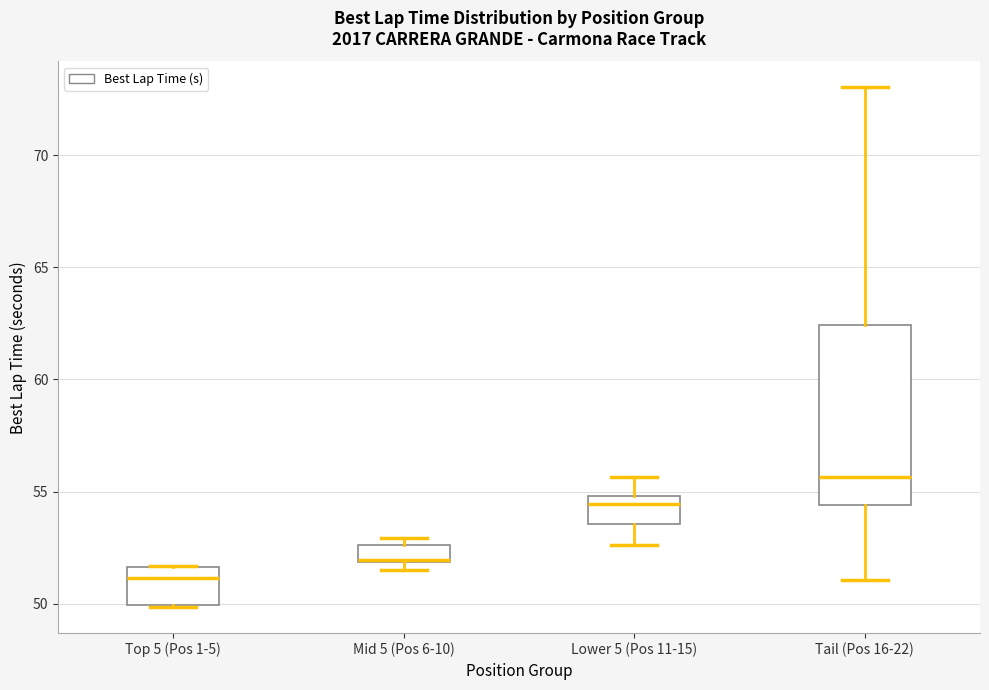

Reading left to right, transcribe this box plot: for each box, give where its median line is, the range the box spans, and where its two whiskers end, as read against the y-axis. The values are not printed on the chart, so give them approximately, as read against the axis.

Top 5 (Pos 1-5): median 51.0, box 50.0 to 51.5, whiskers 50.0 to 51.5
Mid 5 (Pos 6-10): median 52.0, box 52.0 to 52.5, whiskers 51.5 to 53.0
Lower 5 (Pos 11-15): median 54.5, box 53.5 to 55.0, whiskers 52.5 to 55.5
Tail (Pos 16-22): median 55.5, box 54.5 to 62.5, whiskers 51.0 to 73.0